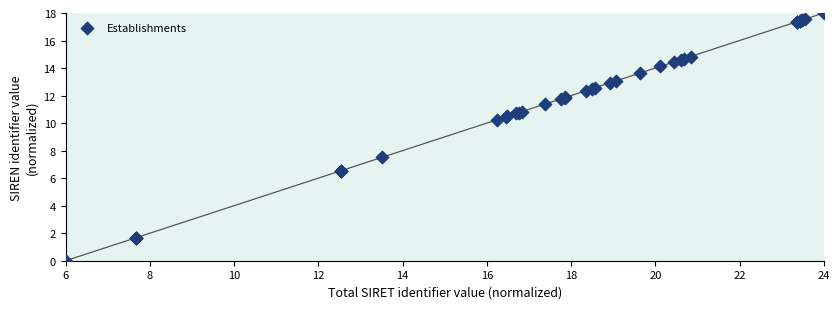

What Y value in the scatter plot is closest to 9?

10.2